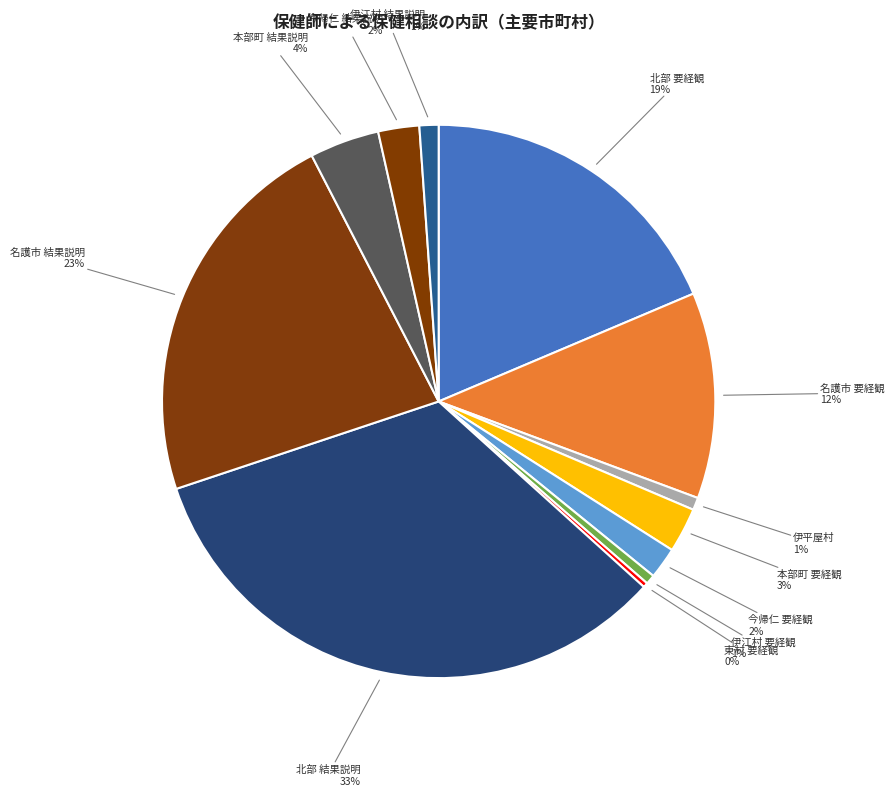

How many slices are in this pie chart?

12